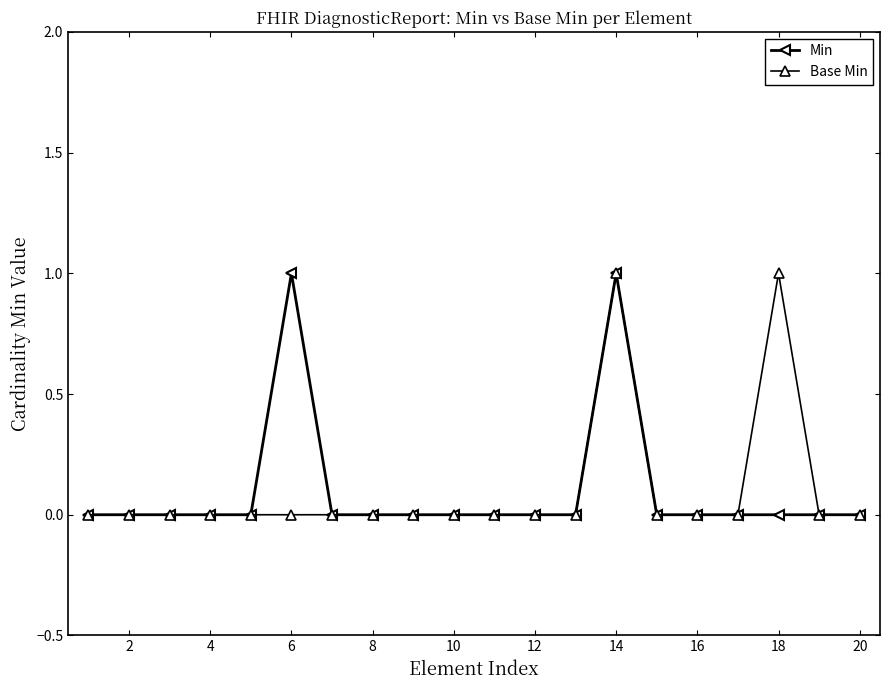

Reading left to right, extract all data points from this chart.

Min: 0	0	0	0	0	1	0	0	0	0	0	0	0	1	0	0	0	0	0	0
Base Min: 0	0	0	0	0	0	0	0	0	0	0	0	0	1	0	0	0	1	0	0